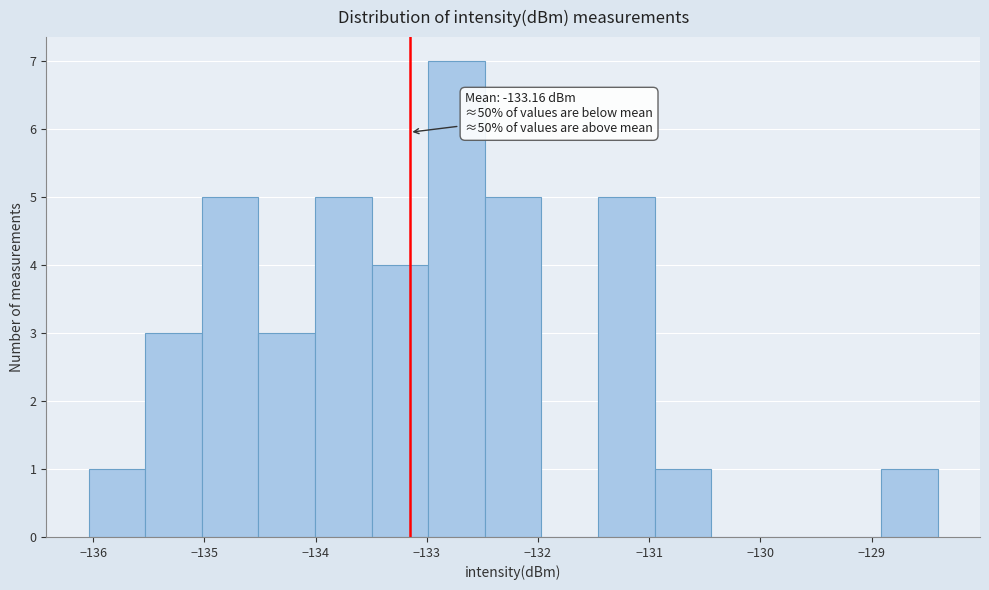

Which range on the x-axis has the tallest bar?

-133.0 to -132.5